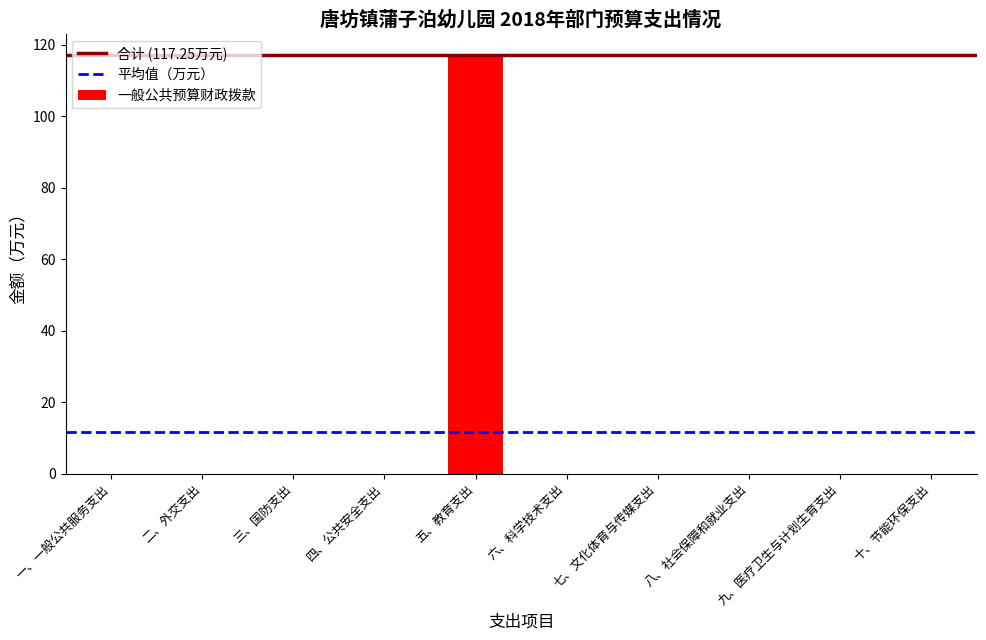

How many series are shown in this chart?

1